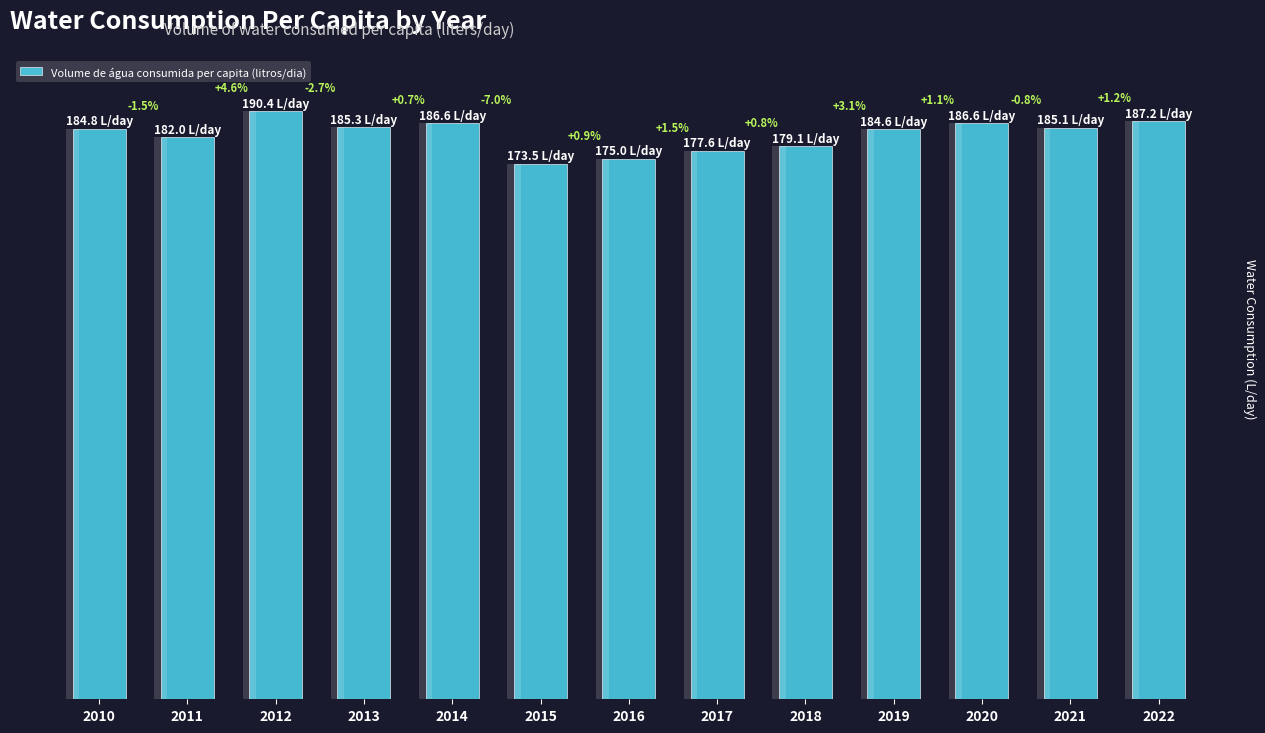

What is the ratio of the value at 2013 to the value at 2022?

1.0